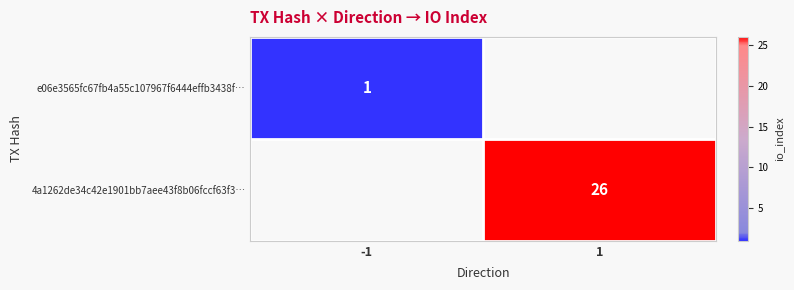

The e06e3565fc67fb4a55c107967f6444effb3438f… series shows 1 at -1. True or false?

True